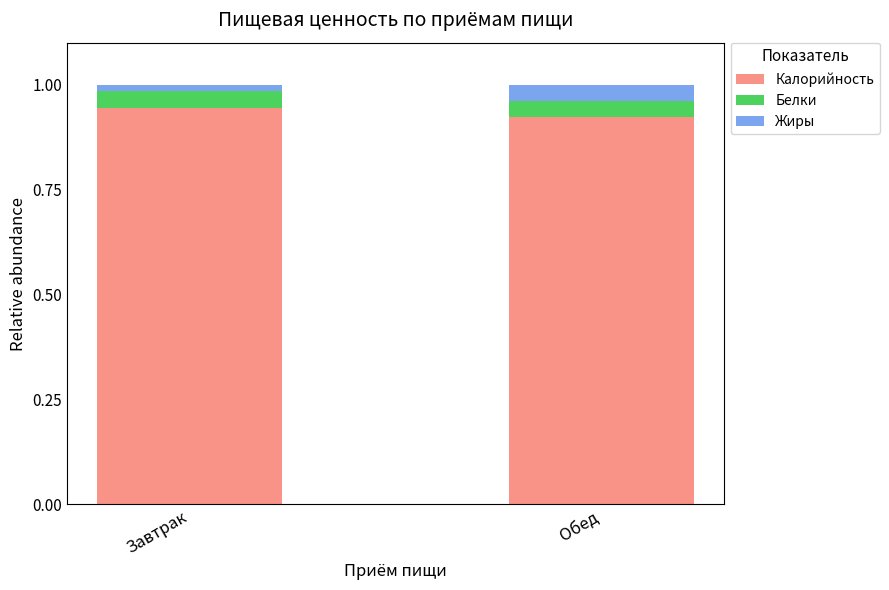

Is it true that Калорийность equals 0.2 at Обед?

False